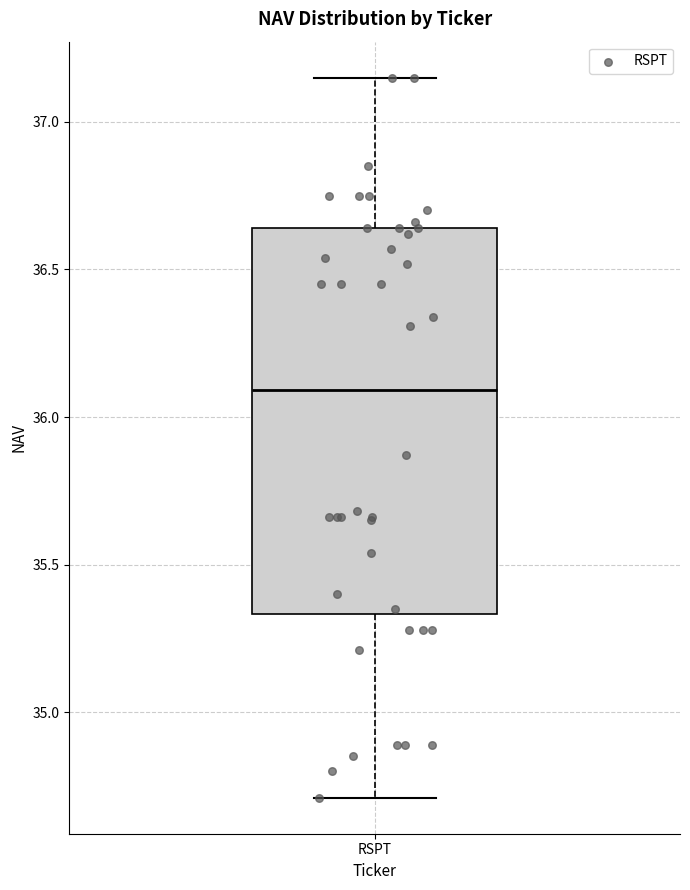

Transcribe this box plot: give where the median line is, the range the box spans, and where the two whiskers end, as read against the y-axis. The values are not printed on the chart, so give them approximately, as read against the axis.

median 36.10, box 35.35 to 36.65, whiskers 34.70 to 37.15